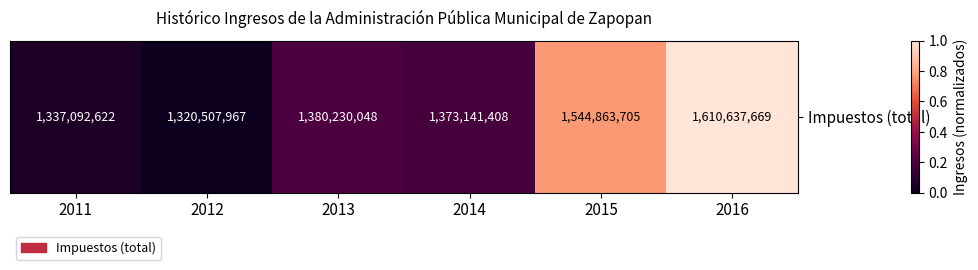

What is the average value?

0.4